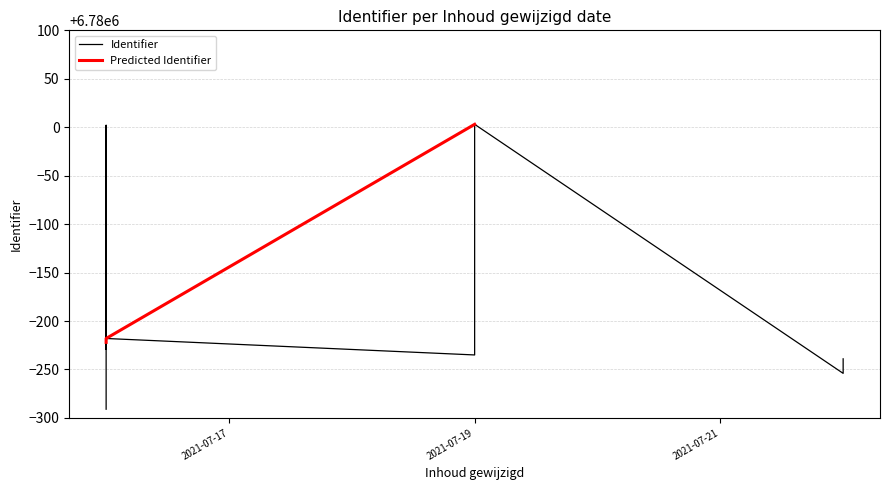

Which category has the highest value across all series?

2021-07-19